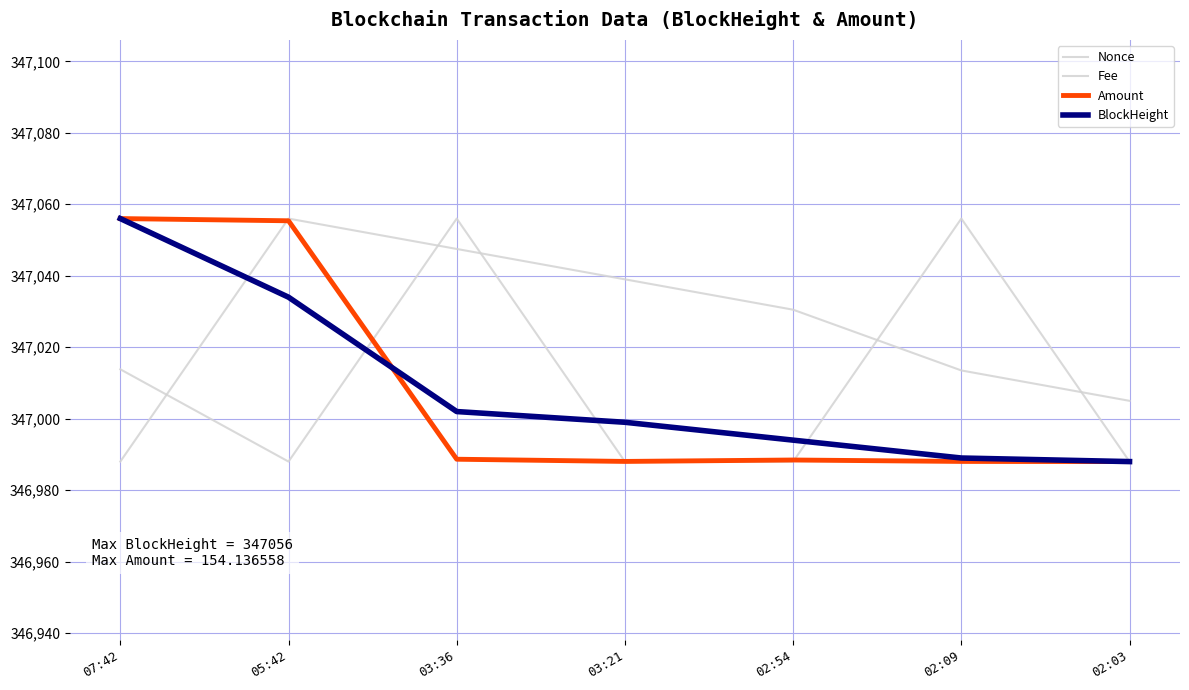

What is the label of the 7th point from the left?

02:03